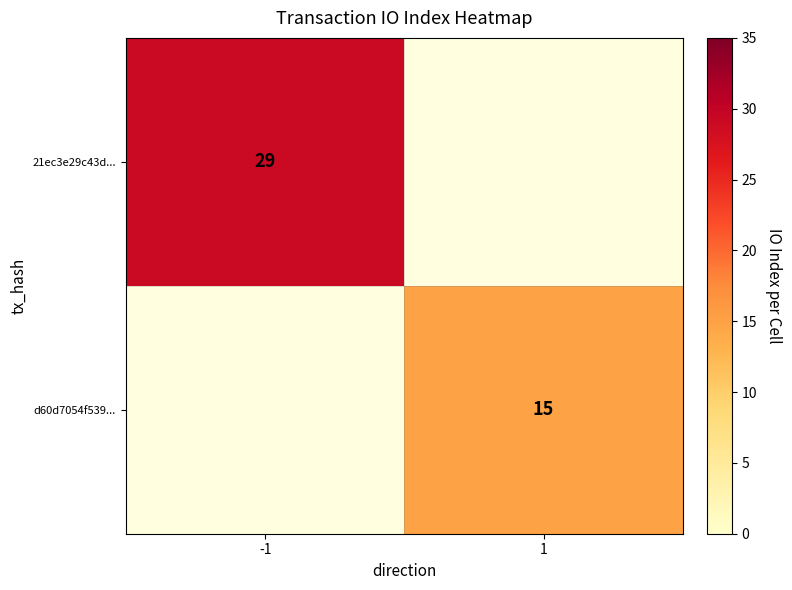

True or false: 21ec3e29c43d... has a value of 15 at -1.

False